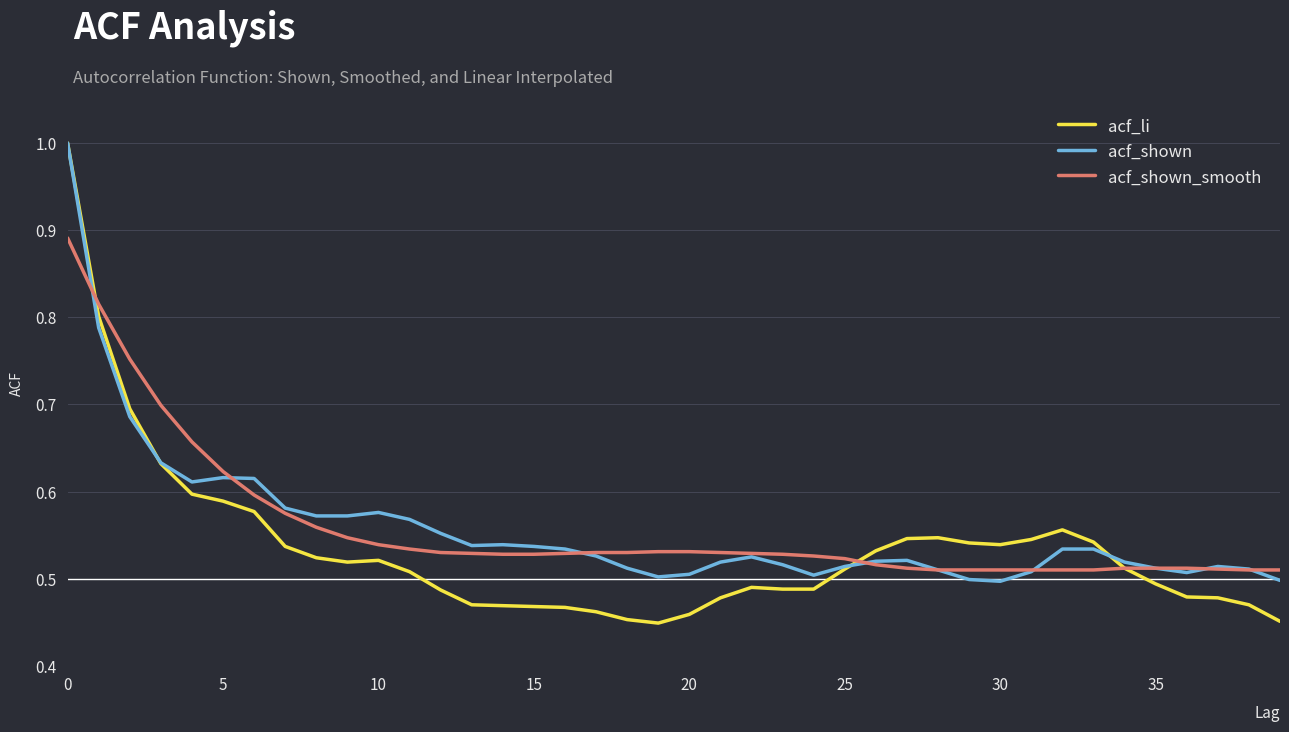

Which series has the largest range (max minus min)?

acf_li